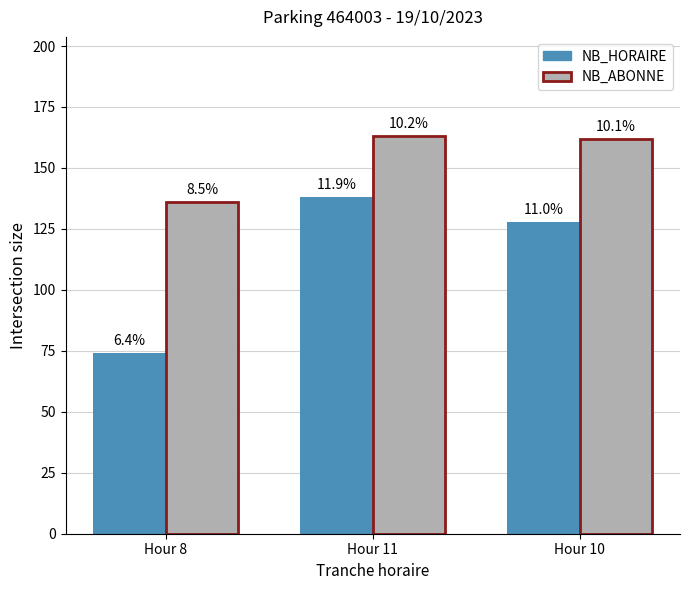

How many bars are there in total?

6